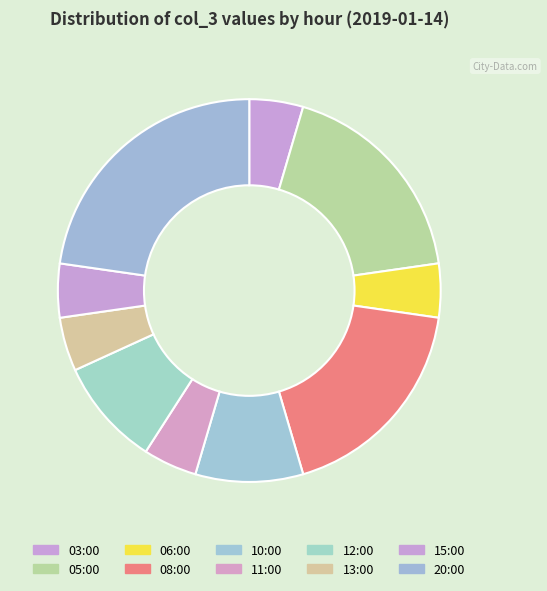

Does 13:00 account for over 50% of the chart?

No